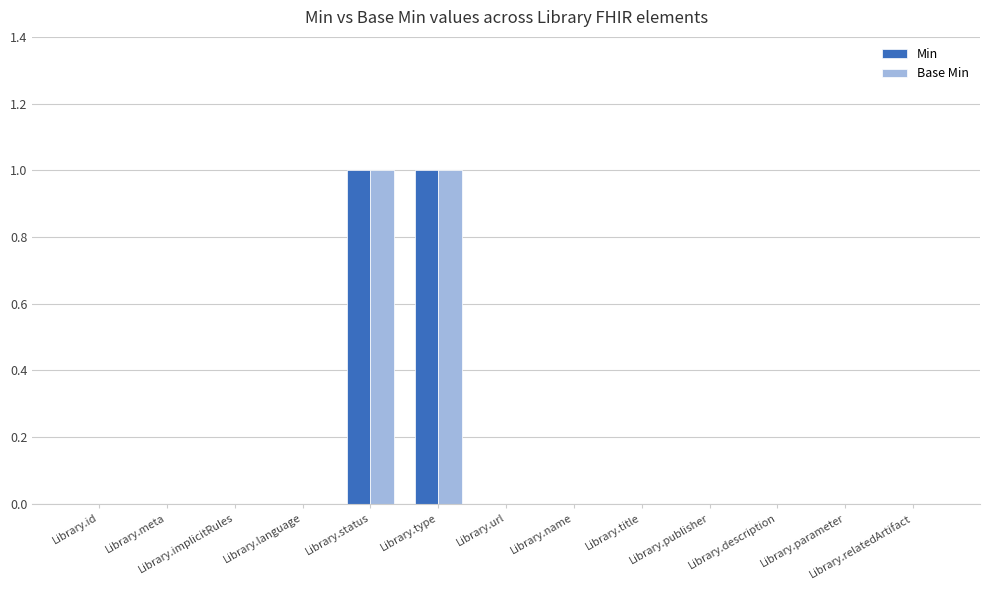

Reading right to left, what are all the values shown in this chart?

Min: 0	0	0	0	0	0	0	1	1	0	0	0	0
Base Min: 0	0	0	0	0	0	0	1	1	0	0	0	0